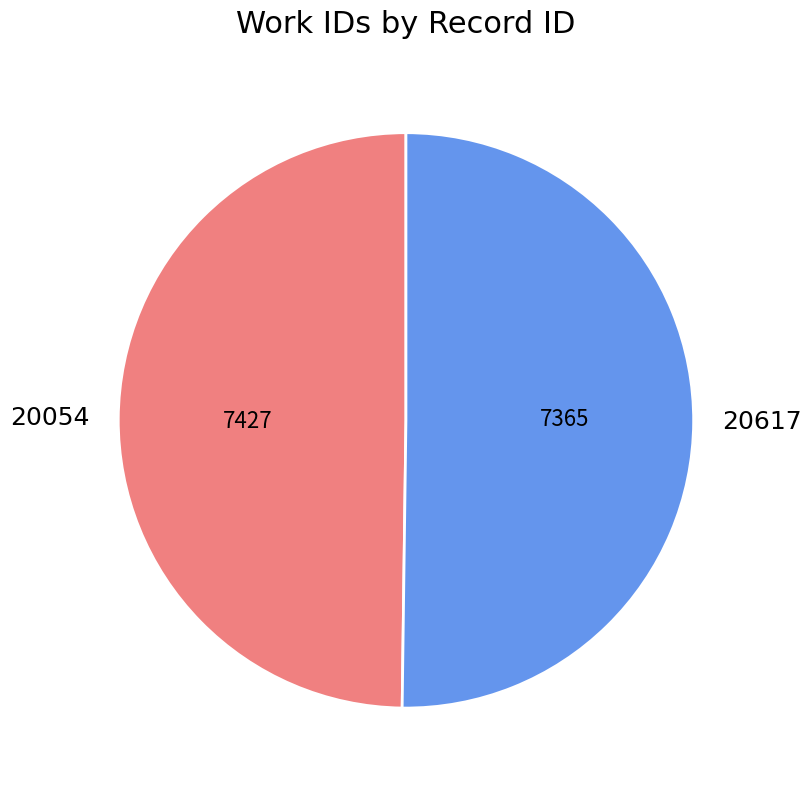

The 20054 slice represents 50% of the pie. True or false?

True